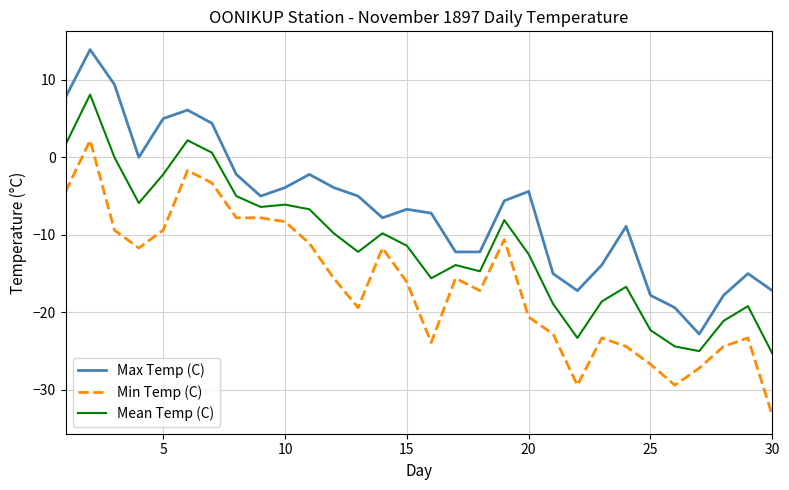

What is the lowest value of the Min Temp (C) series?

-33.3